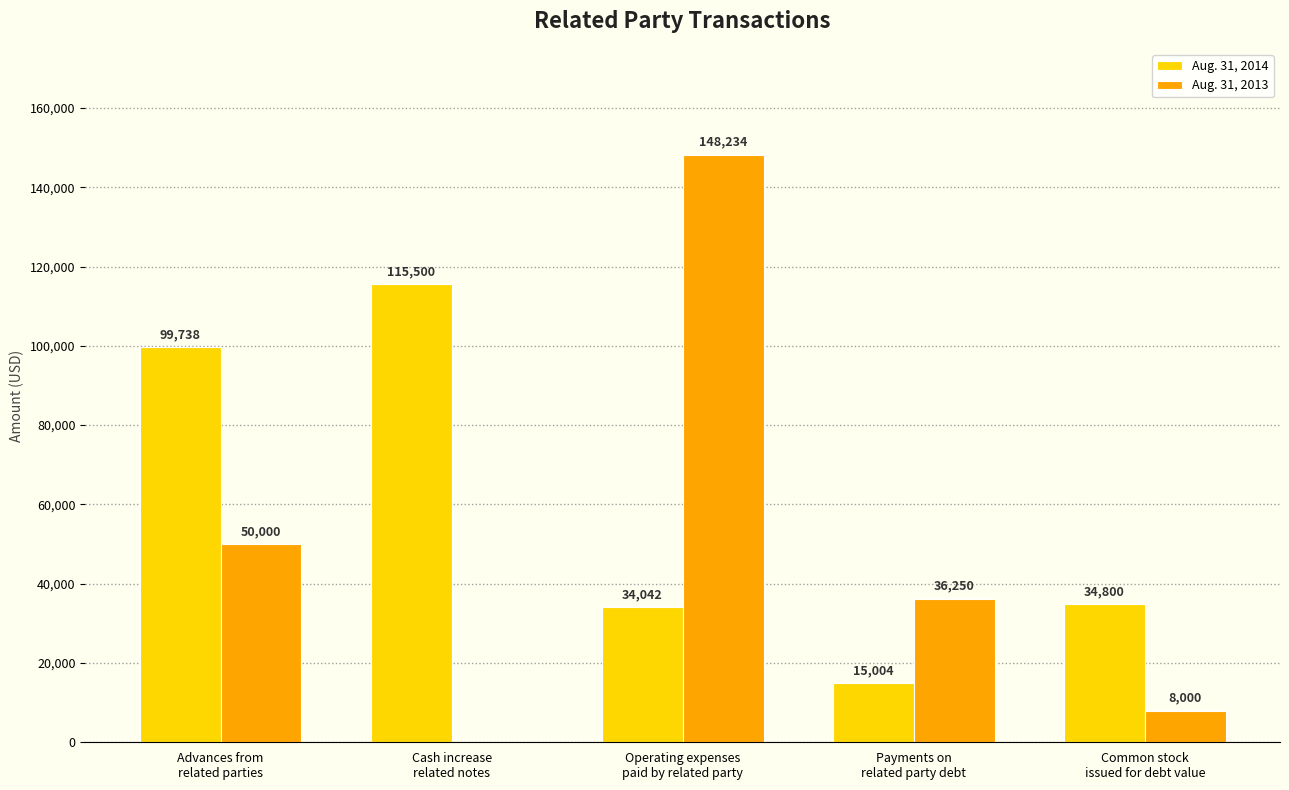

What is the sum of all Aug. 31, 2014 values?

299084